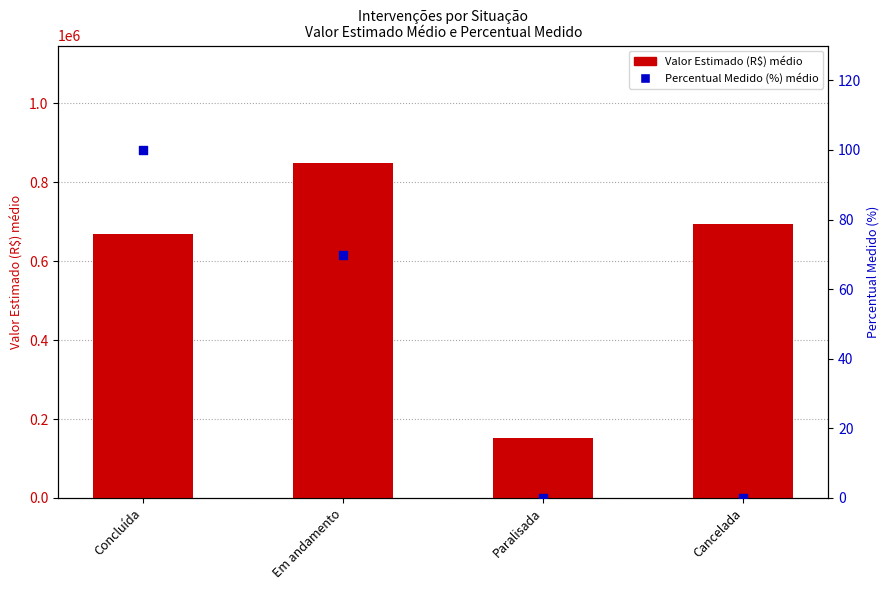

Which series contains the lowest Y value?

Percentual Medido (%) médio